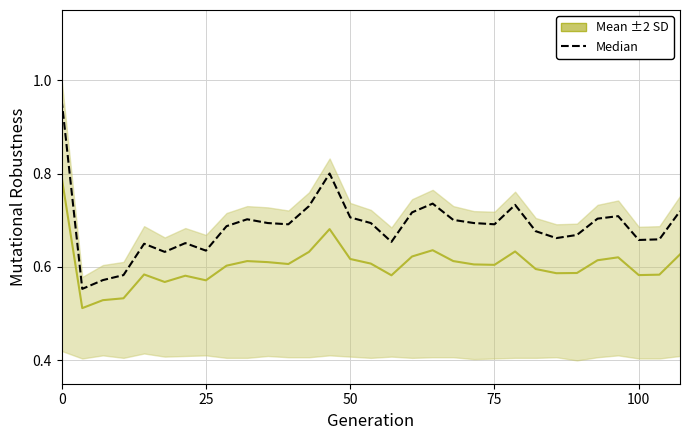

What is the greatest value displayed?

1.0